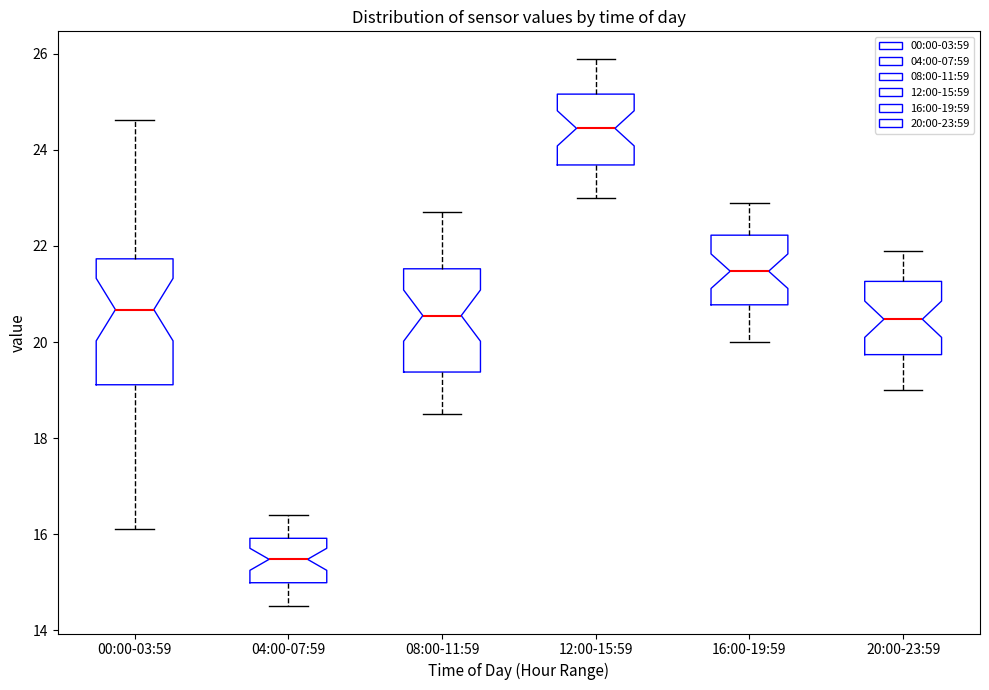

Where does the median line of the box for 20:00-23:59 sit on the y-axis? The values are not printed on the chart, so give them approximately, as read against the axis.

20.4